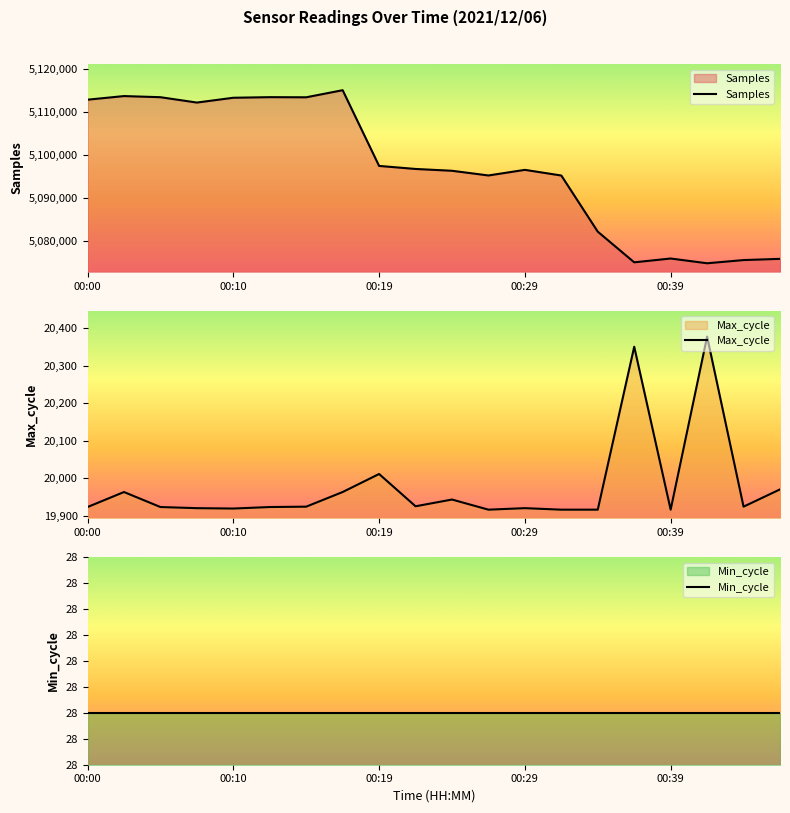

What is the total value across all series at 15?

5095493